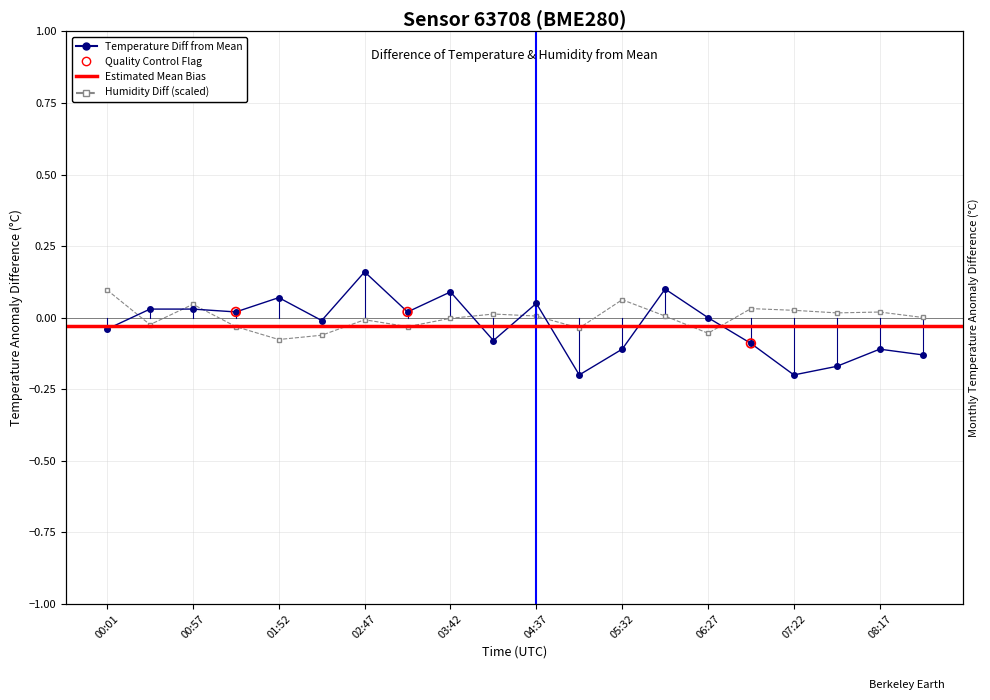

Which series has the largest total across all categories?

humidity